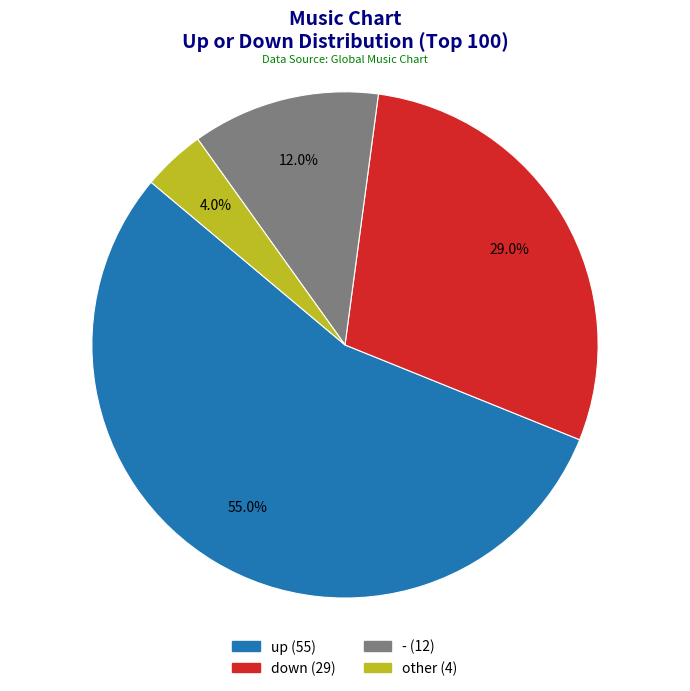

To the nearest percent, what percentage of the pie is down?

29%